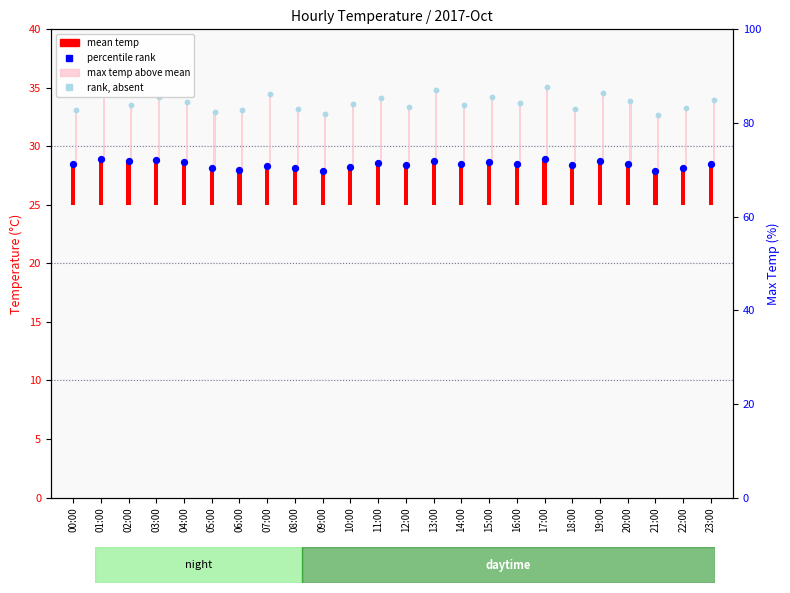

Is the value of mean temp at 04:00 greater than the value of rank, Detection Call = ABSENT at 12:00?

No